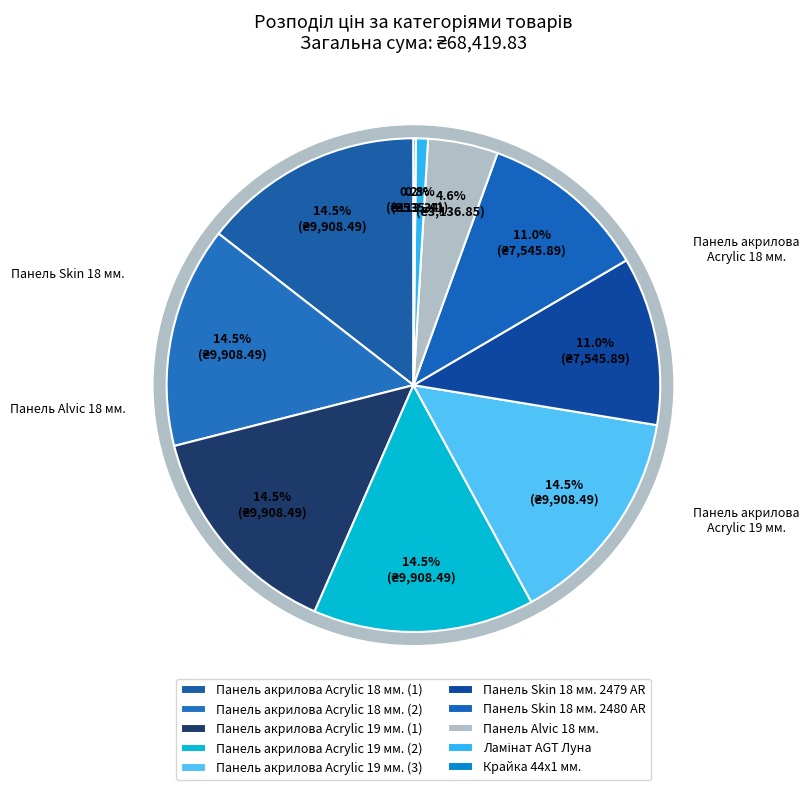

Rank the categories by value from lowest to highest.

Крайка 44x1 мм., Ламінат AGT Луна, Панель Alvic 18 мм., Панель Skin 18 мм. 2479 AR, Панель Skin 18 мм. 2480 AR, Панель акрилова Acrylic 18 мм. (1), Панель акрилова Acrylic 18 мм. (2), Панель акрилова Acrylic 19 мм. (1), Панель акрилова Acrylic 19 мм. (2), Панель акрилова Acrylic 19 мм. (3)